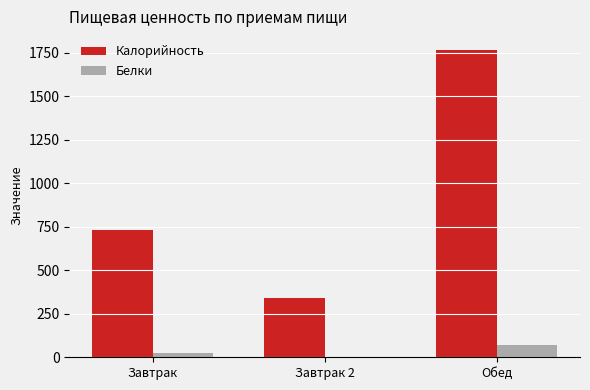

Which series has the largest total across all categories?

Калорийность